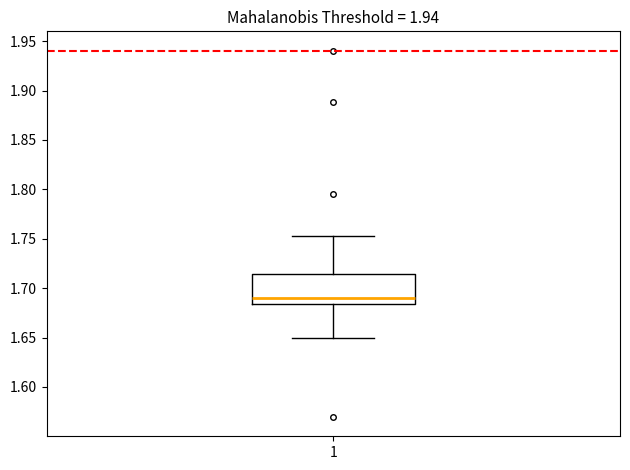

Read this box plot against the y-axis: the position of the median line, the range covered by the box, and the ends of both whiskers. The values are not printed on the chart, so give them approximately, as read against the axis.

median 1.690, box 1.685 to 1.715, whiskers 1.650 to 1.755